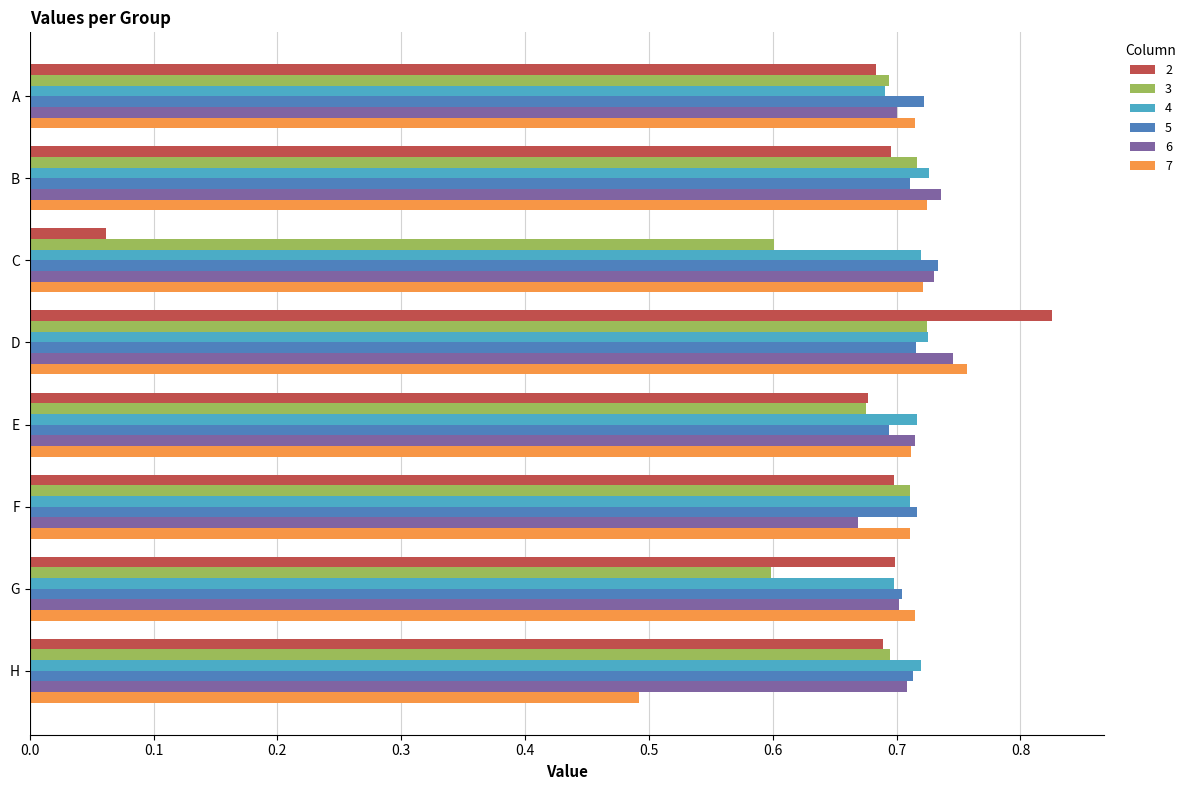

At which category does the chart reach its minimum across all series?

C